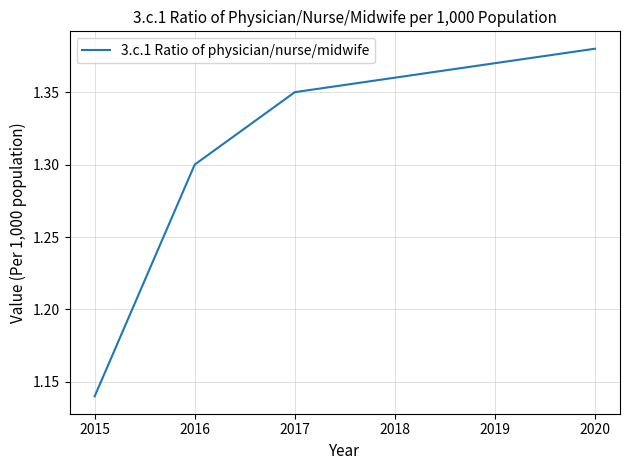

At which category does the chart reach its minimum across all series?

2015